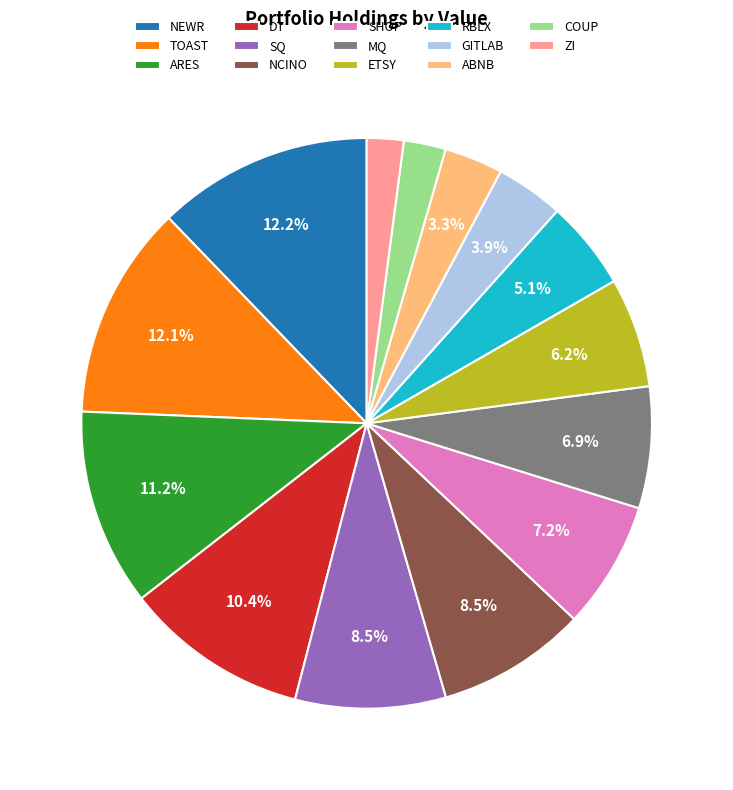

What percentage is NOT represented by ARES?

88.8%